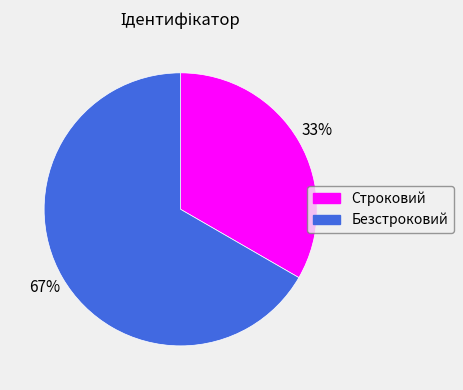

Does Строковий account for over 50% of the chart?

No